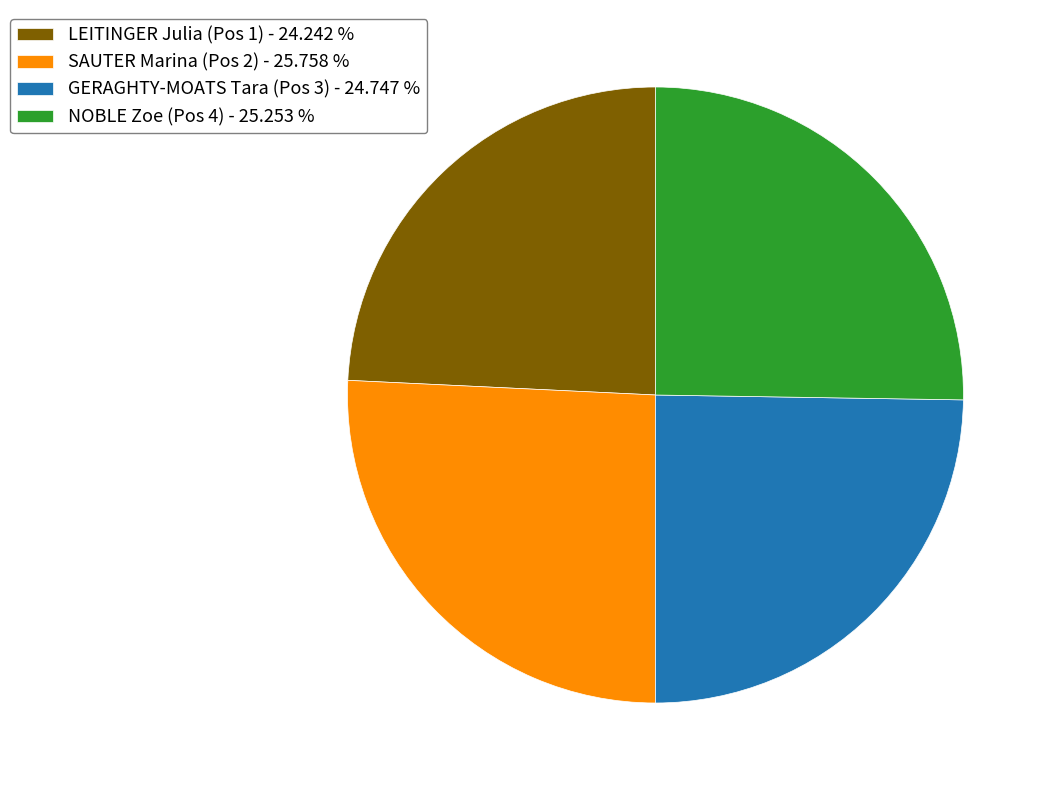

Is there any slice that represents more than half of the pie?

No